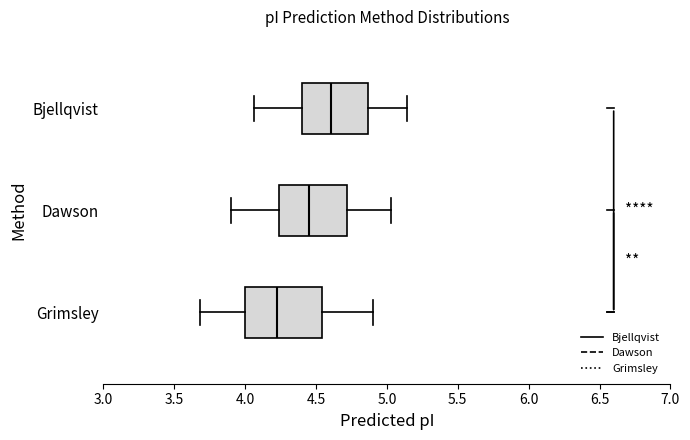

Which box has the furthest to the left median line?

Grimsley